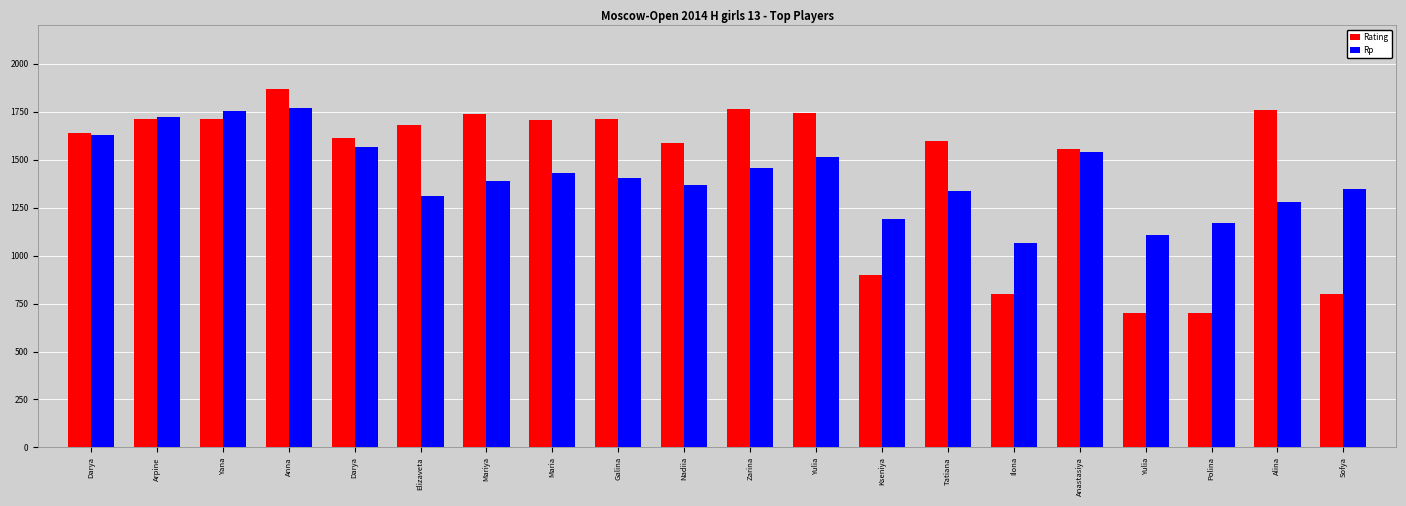

Are the bars horizontal?

No